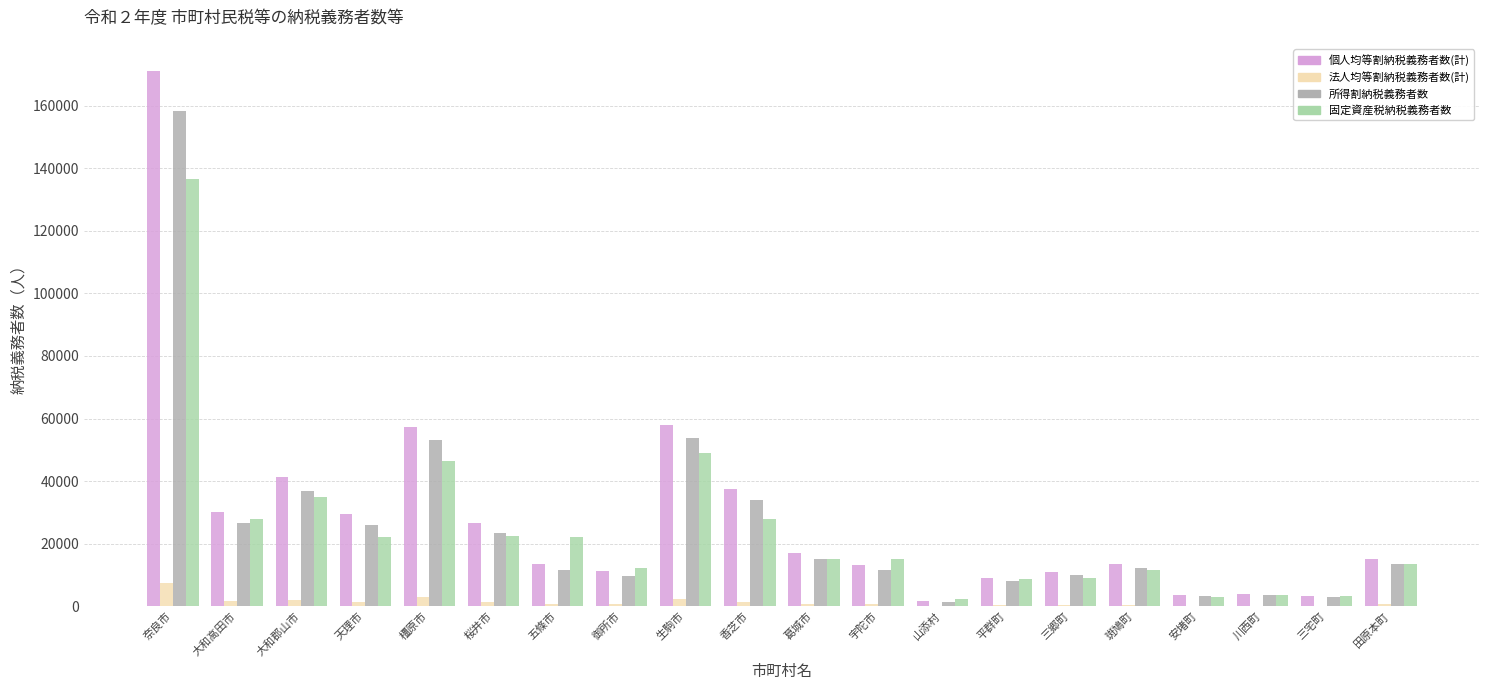

What is the total value across all series at 奈良市?

473529